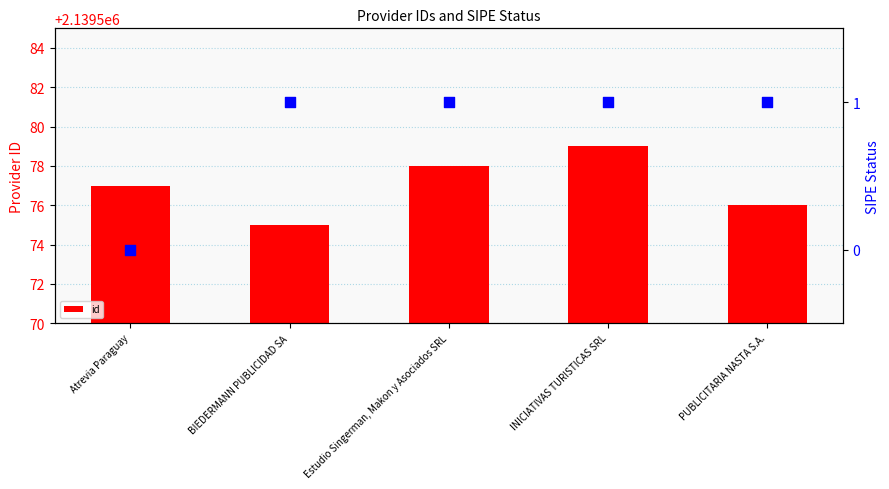

What is the change in value from Atrevia Paraguay to BIEDERMANN PUBLICIDAD SA?

-2